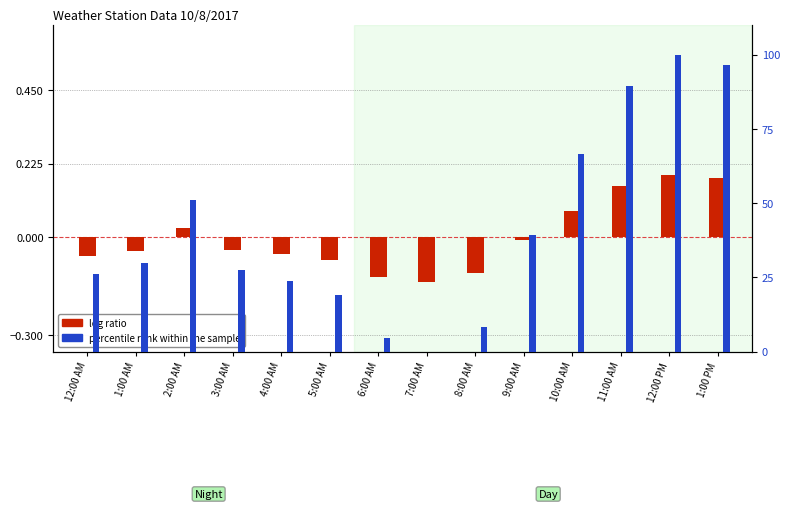

Which category has the highest value in the percentile rank within the sample series?

12:00 PM